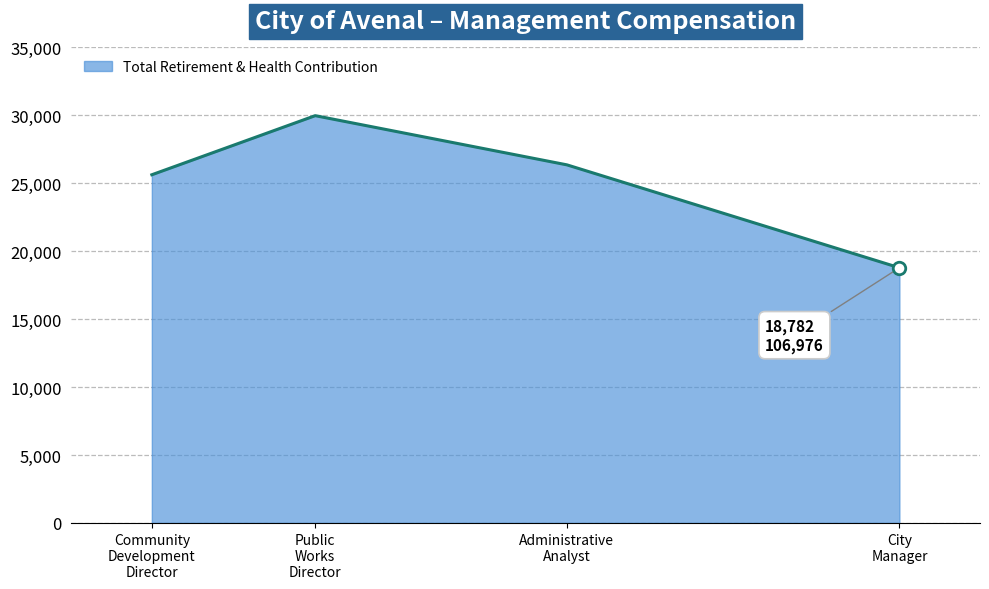

List the labels in order of value, largest first.

Public
Works
Director, Administrative
Analyst, Community
Development
Director, City
Manager